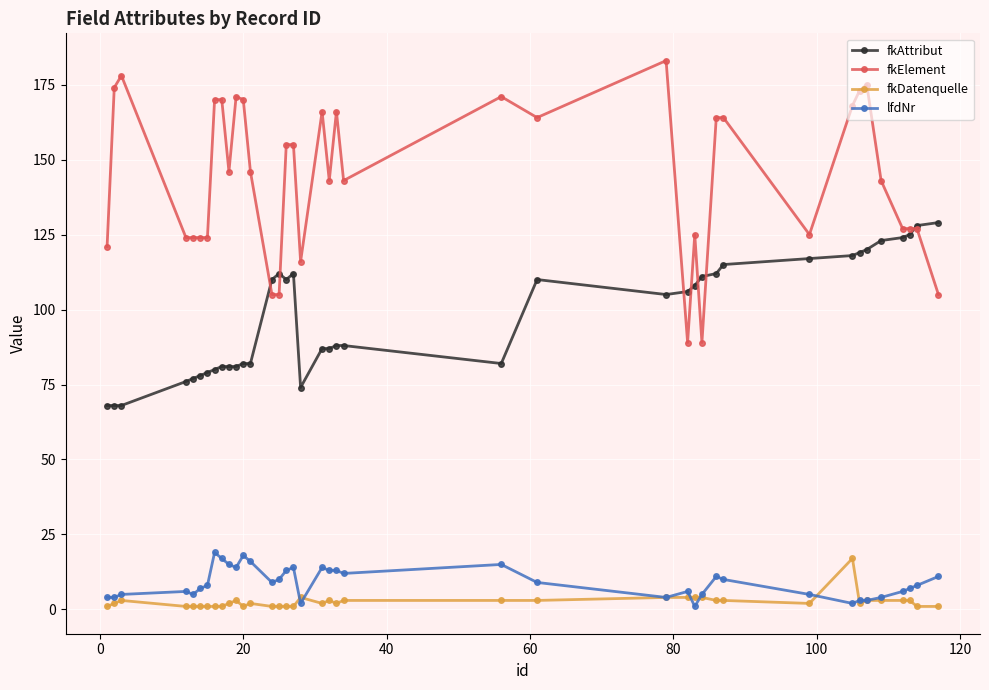

What are all the series names shown in the legend?

fkAttribut, fkElement, fkDatenquelle, lfdNr